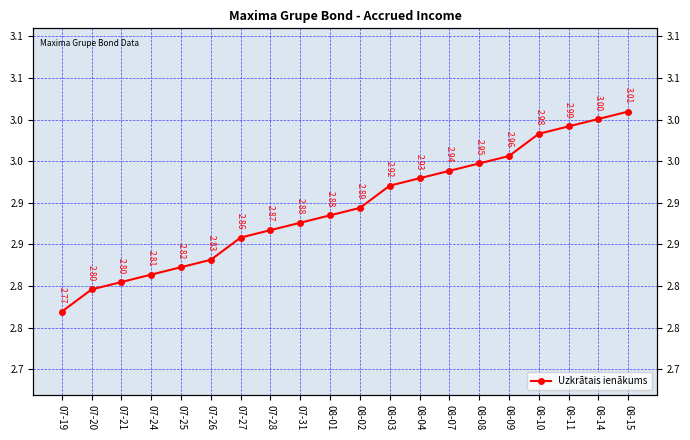

List the labels in order of value, largest first.

08-15, 08-14, 08-11, 08-10, 08-09, 08-08, 08-07, 08-04, 08-03, 08-02, 08-01, 07-31, 07-28, 07-27, 07-26, 07-25, 07-24, 07-21, 07-20, 07-19